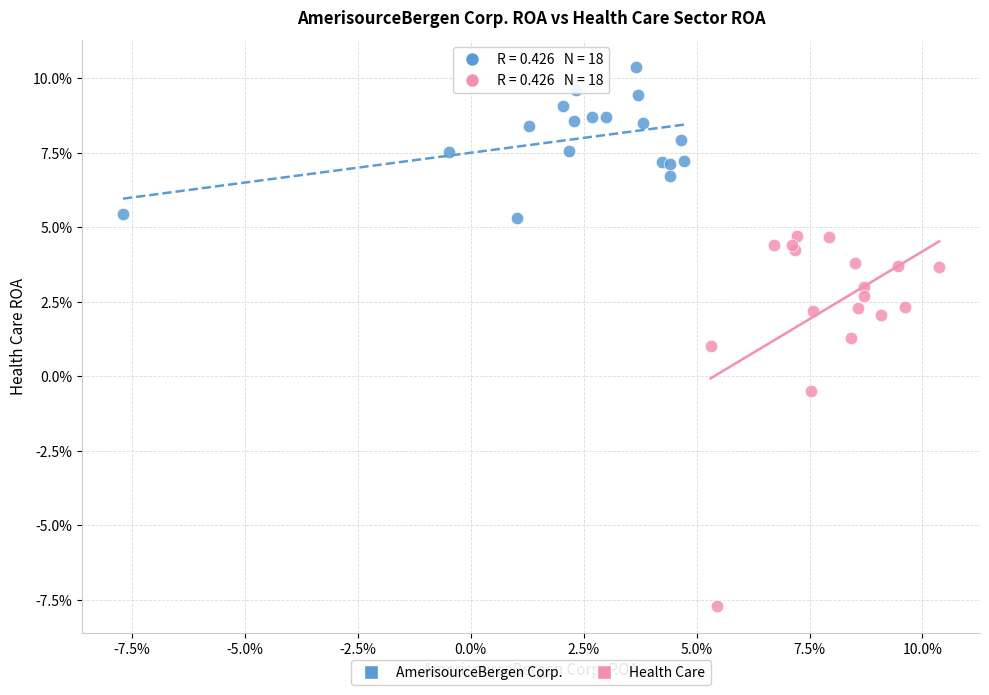

What are all the series names shown in the legend?

AmerisourceBergen Corp., Health Care